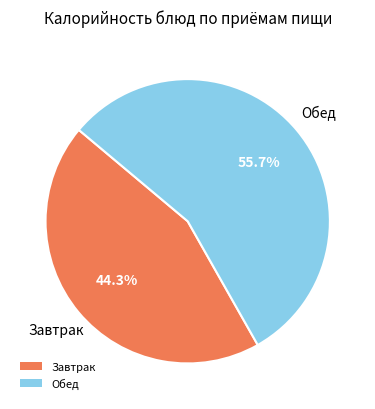

Is there a majority slice in this chart?

Yes